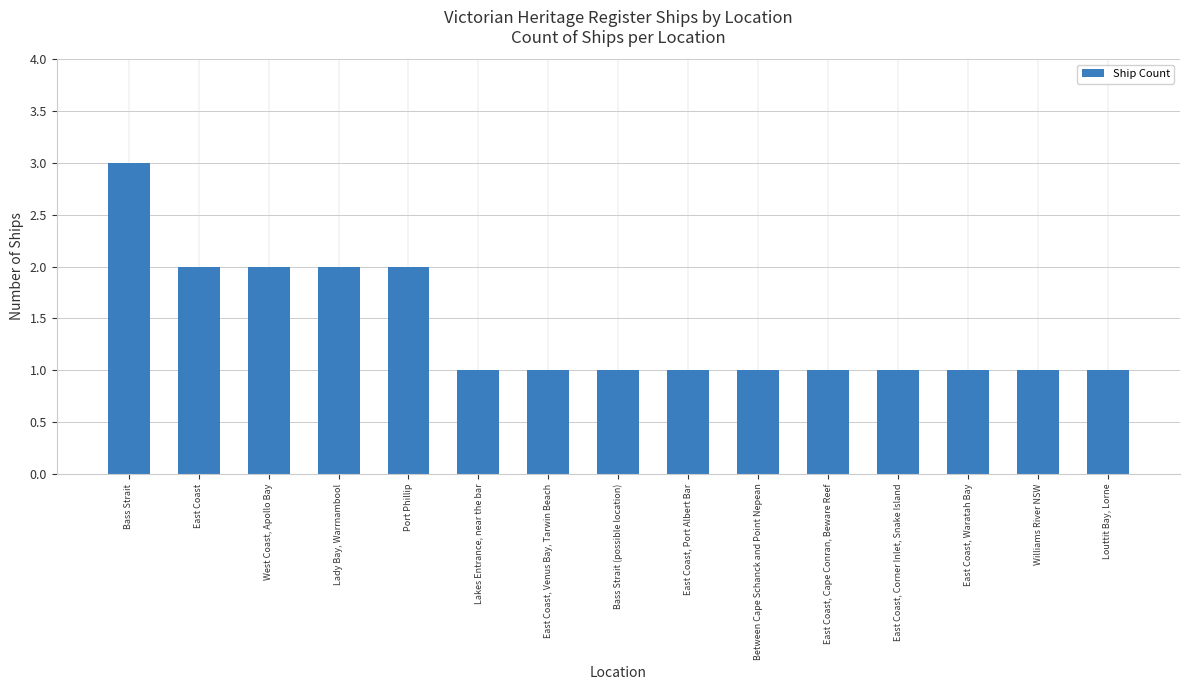

What is the label of the 6th bar from the right?

Between Cape Schanck and Point Nepean